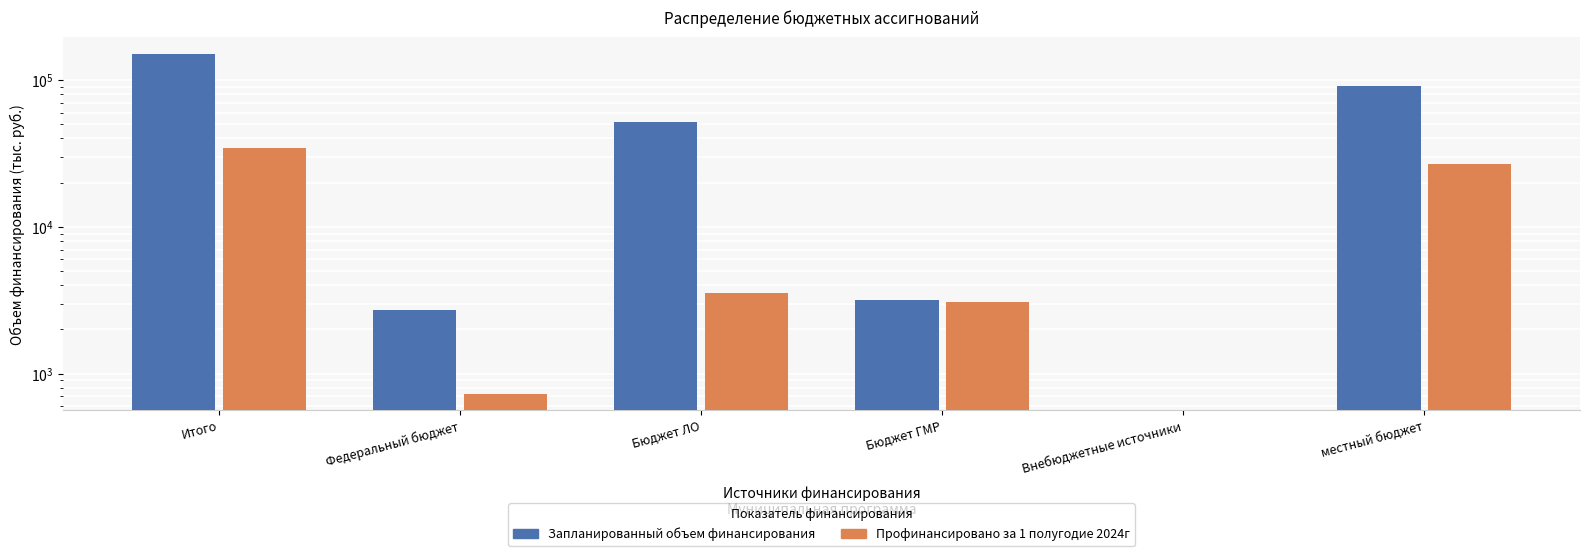

What position from the right is Федеральный бюджет?

5